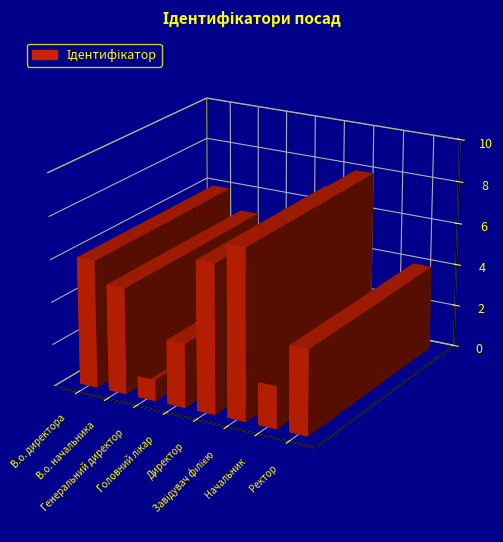

Which has a higher value, Генеральний директор or В.о. начальника?

В.о. начальника